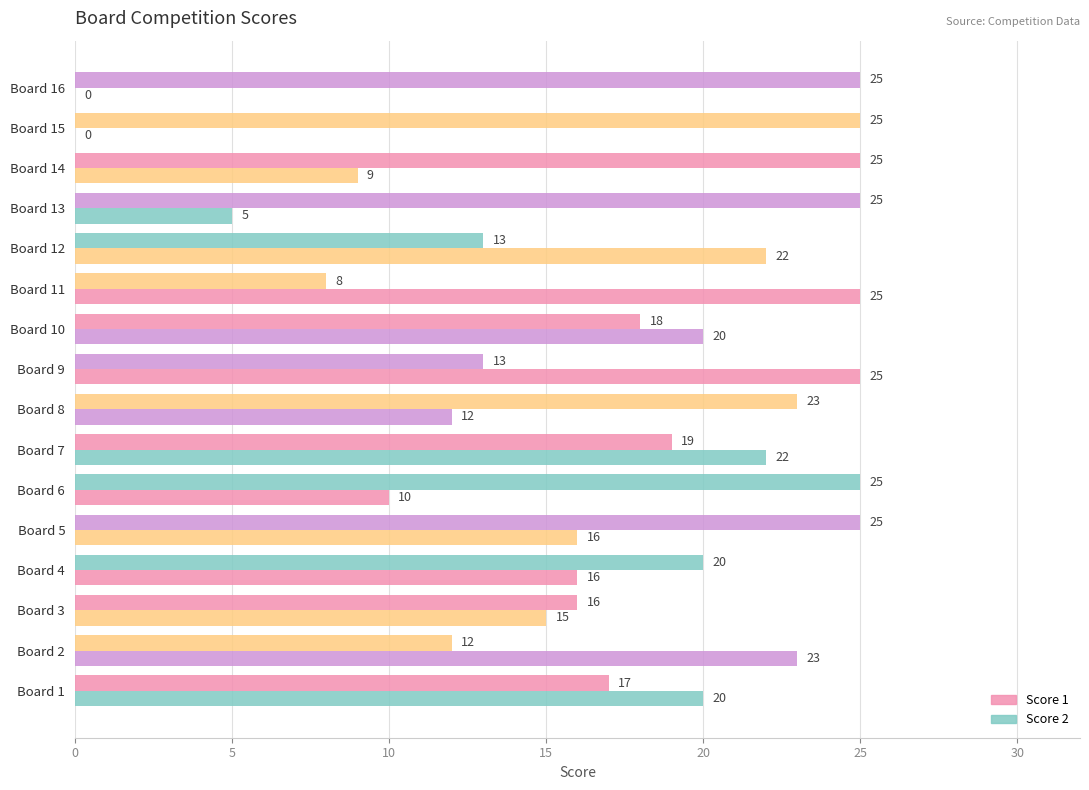

How many values in Score 2 are above zero?

14